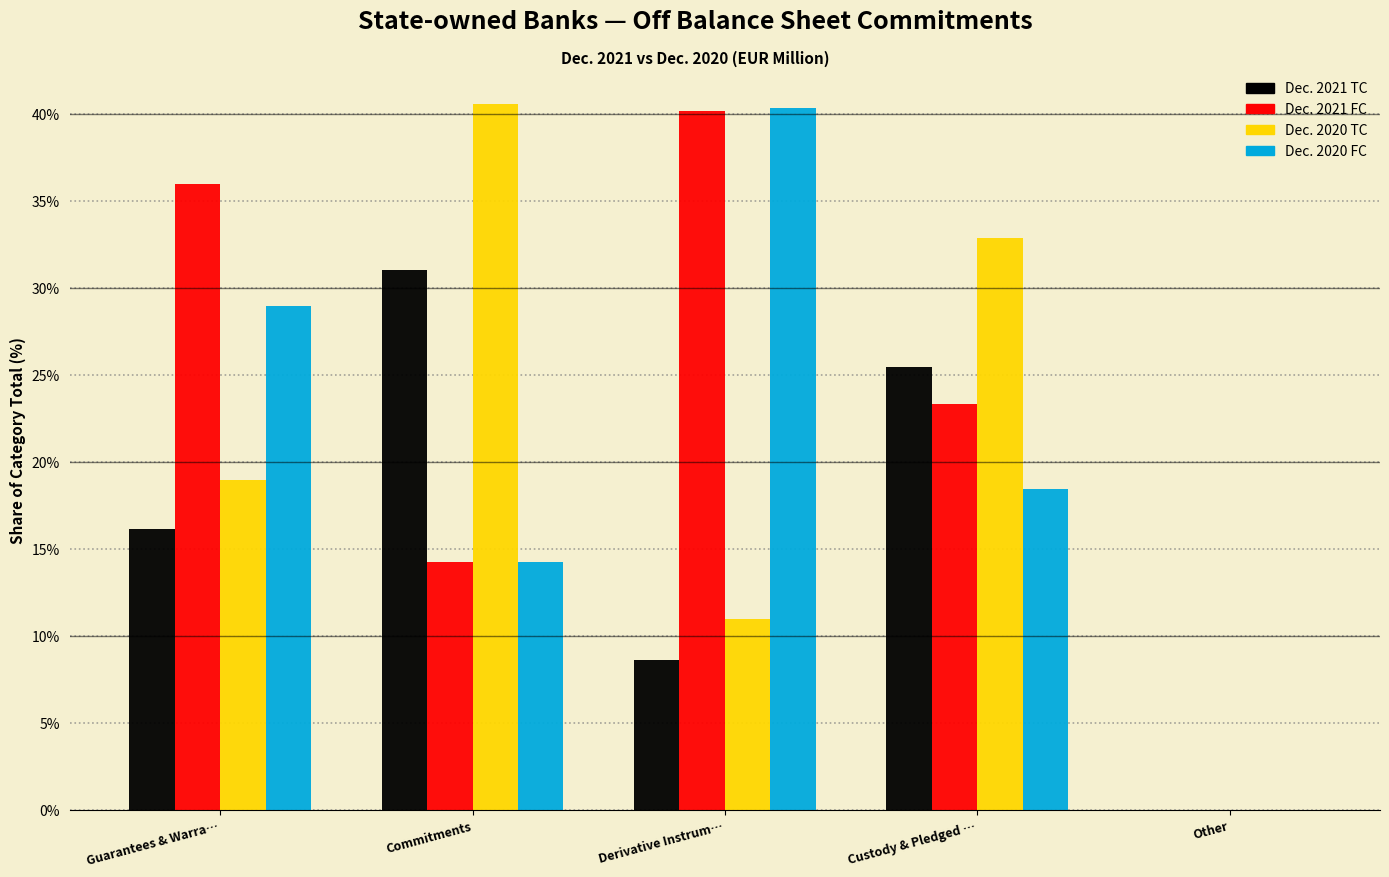

Reading left to right, list all the values displayed in this chart.

Dec. 2021 TC: Guarantees & Warra…=16.1	Commitments=31.0	Derivative Instrum…=8.6	Custody & Pledged …=25.4	Other=0.0
Dec. 2021 FC: Guarantees & Warra…=36.0	Commitments=14.2	Derivative Instrum…=40.1	Custody & Pledged …=23.3	Other=0.0
Dec. 2020 TC: Guarantees & Warra…=18.9	Commitments=40.5	Derivative Instrum…=11.0	Custody & Pledged …=32.8	Other=0.0
Dec. 2020 FC: Guarantees & Warra…=29.0	Commitments=14.2	Derivative Instrum…=40.3	Custody & Pledged …=18.4	Other=0.0